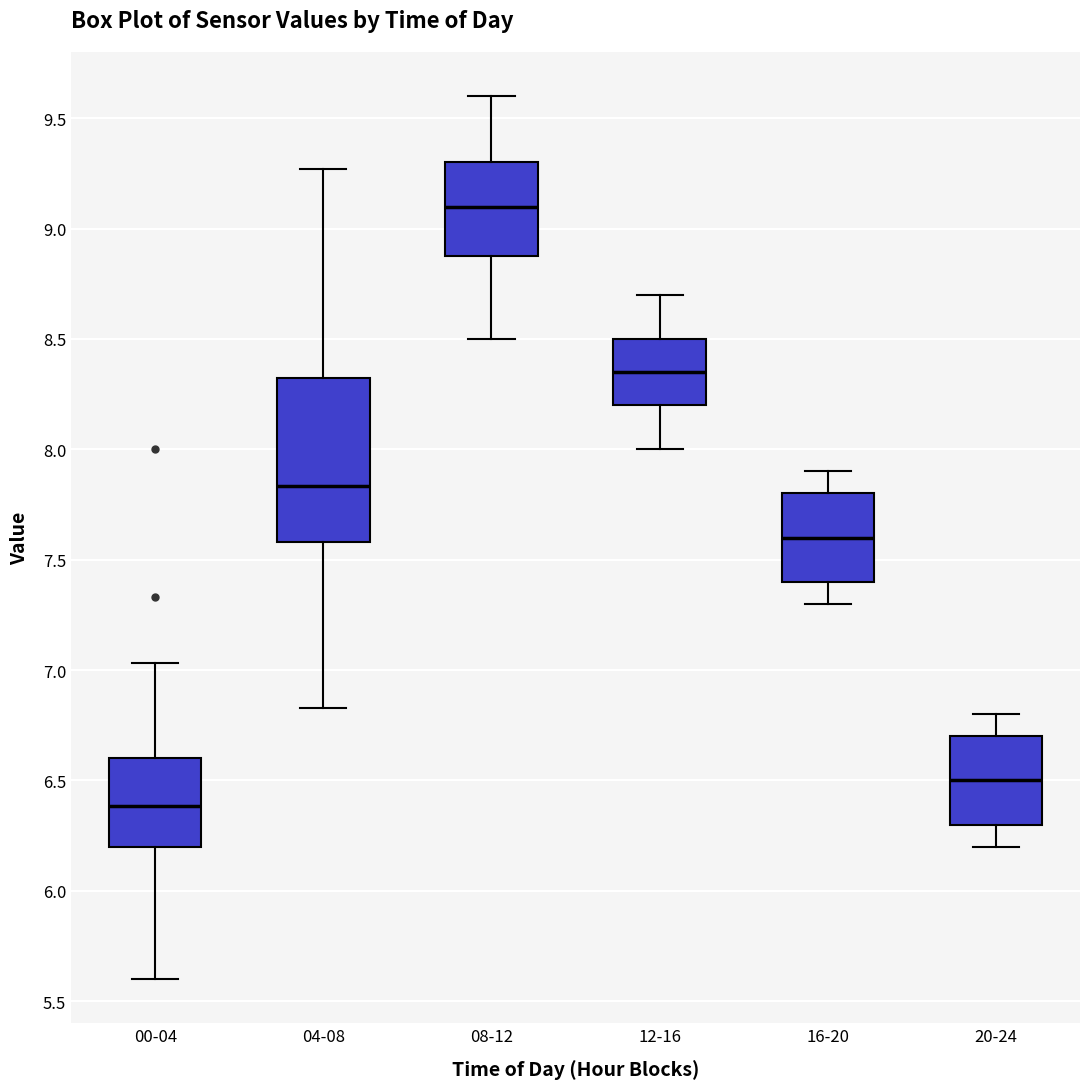

Reading left to right, read every box against the y-axis: the position of its median line, the range the box covers, and the ends of its whiskers. The values are not printed on the chart, so give them approximately, as read against the axis.

00-04: median 6.40, box 6.20 to 6.60, whiskers 5.60 to 7.05
04-08: median 7.85, box 7.60 to 8.35, whiskers 6.85 to 9.25
08-12: median 9.10, box 8.90 to 9.30, whiskers 8.50 to 9.60
12-16: median 8.35, box 8.20 to 8.50, whiskers 8.00 to 8.70
16-20: median 7.60, box 7.40 to 7.80, whiskers 7.30 to 7.90
20-24: median 6.50, box 6.30 to 6.70, whiskers 6.20 to 6.80